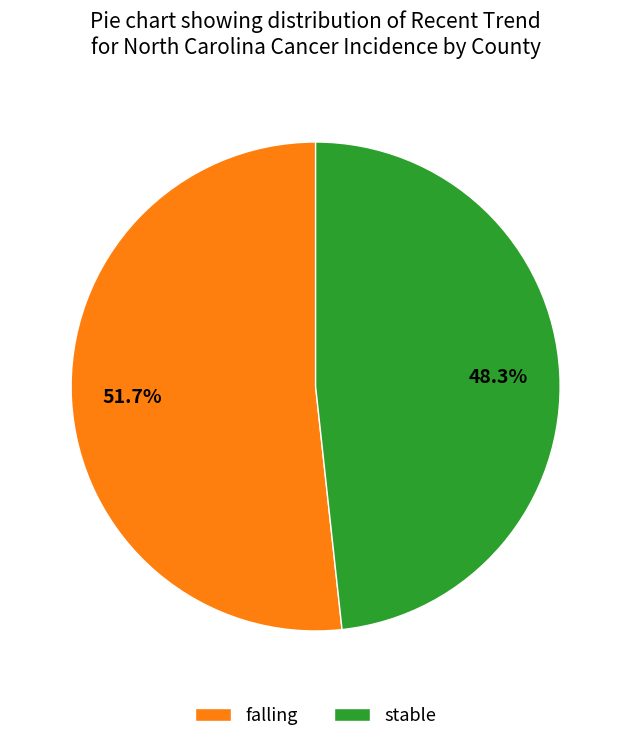

Which has a higher value, falling or stable?

falling